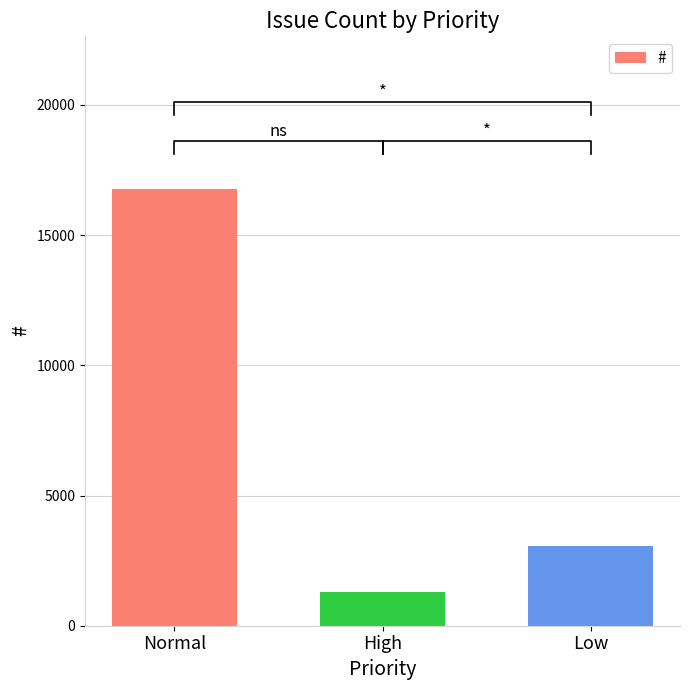

Rank the categories by value from lowest to highest.

High, Low, Normal